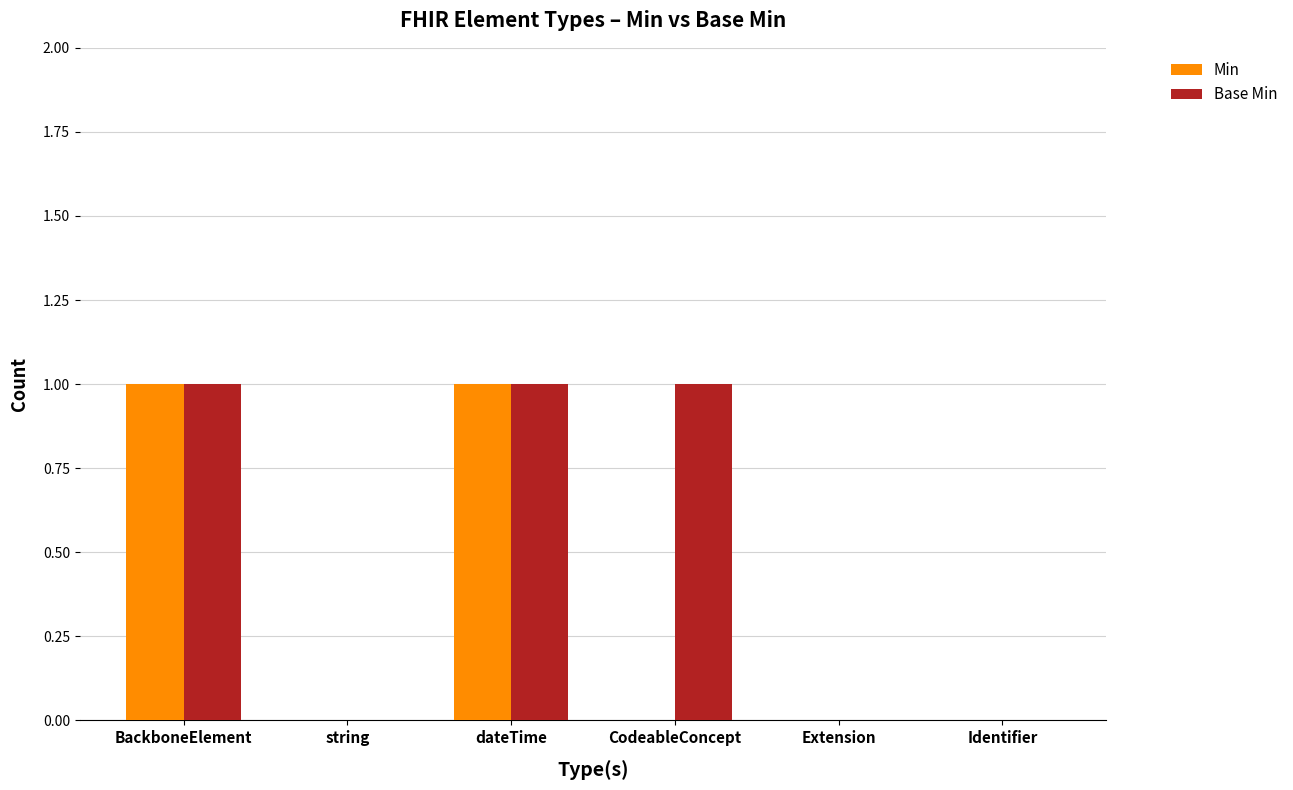

The Min series shows 1 at CodeableConcept. True or false?

False